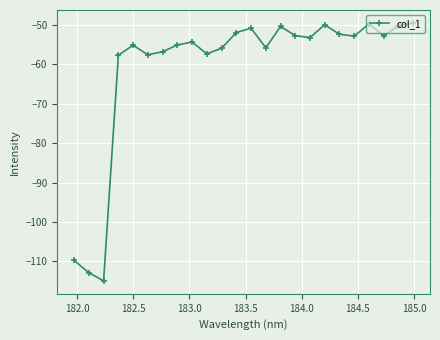

How many data points does each series have?

24